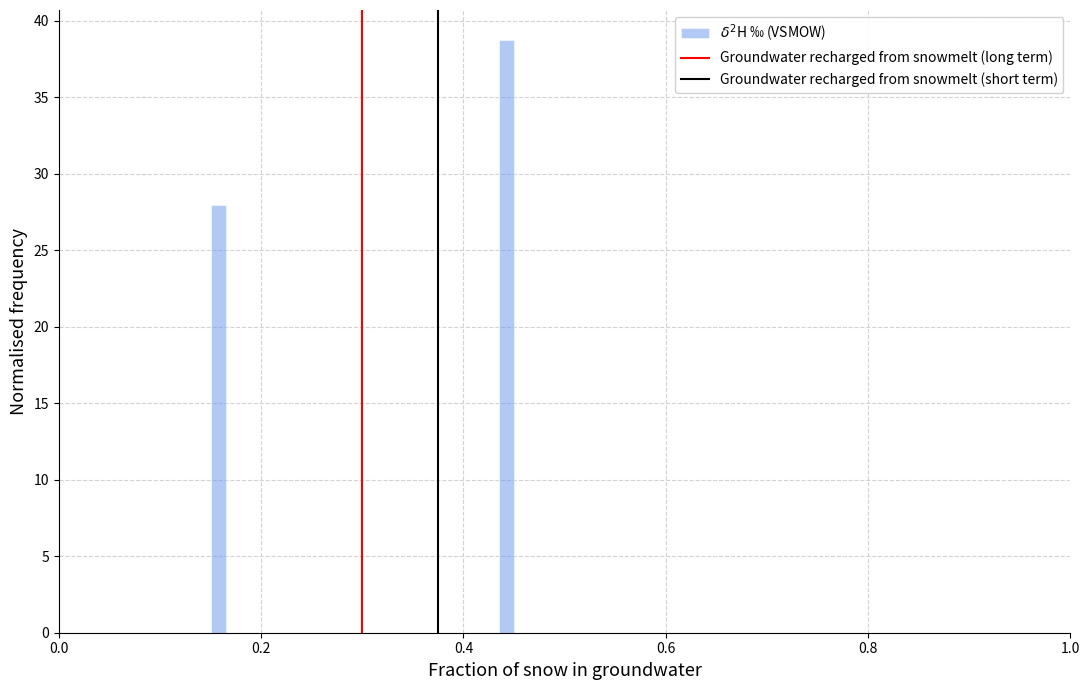

Read against the x-axis, roughly where is the centre of the tallest bar?

0.44